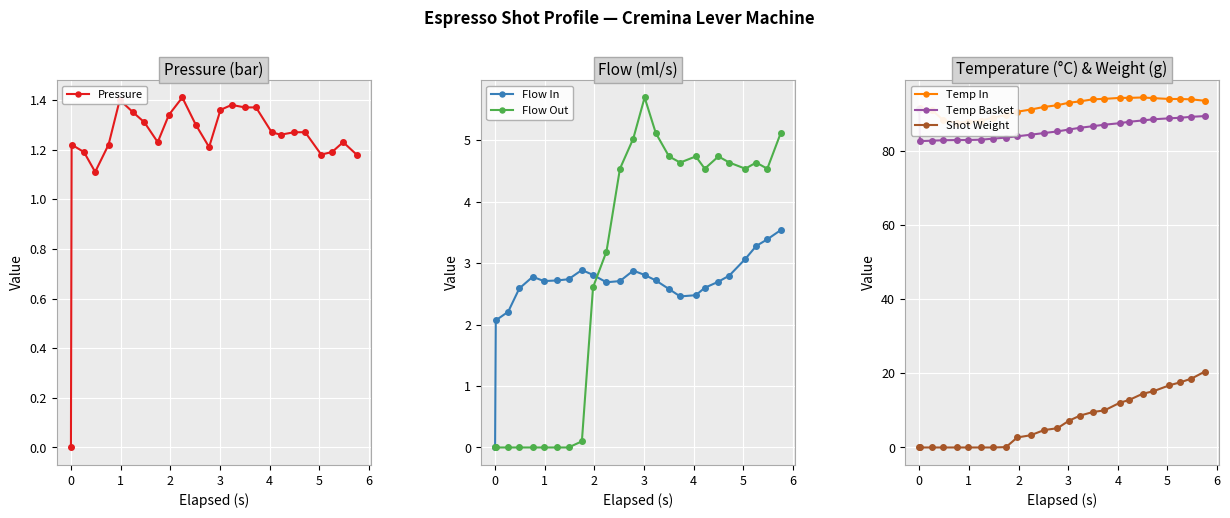

True or false: Flow In has more than 1 points higher than both neighbors.

True